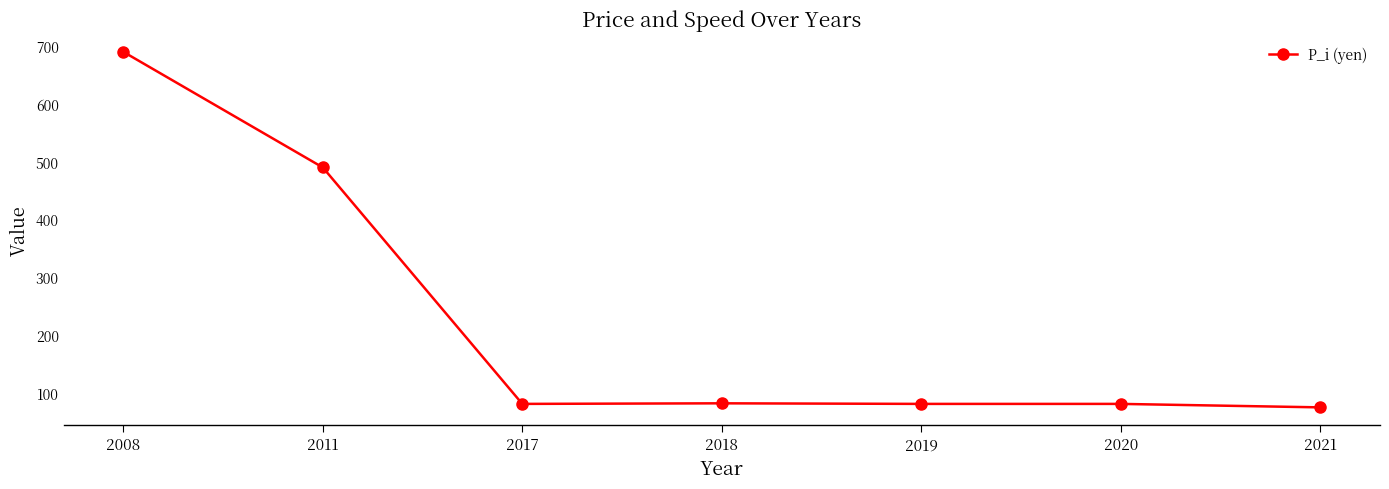

Which label corresponds to the smallest value in the chart?

2021